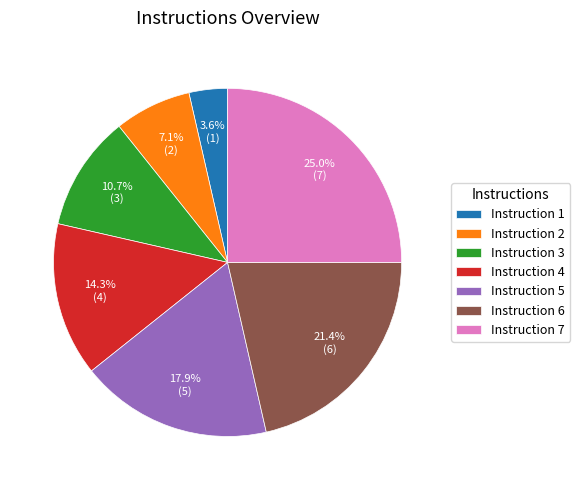

How many slices are in this pie chart?

7